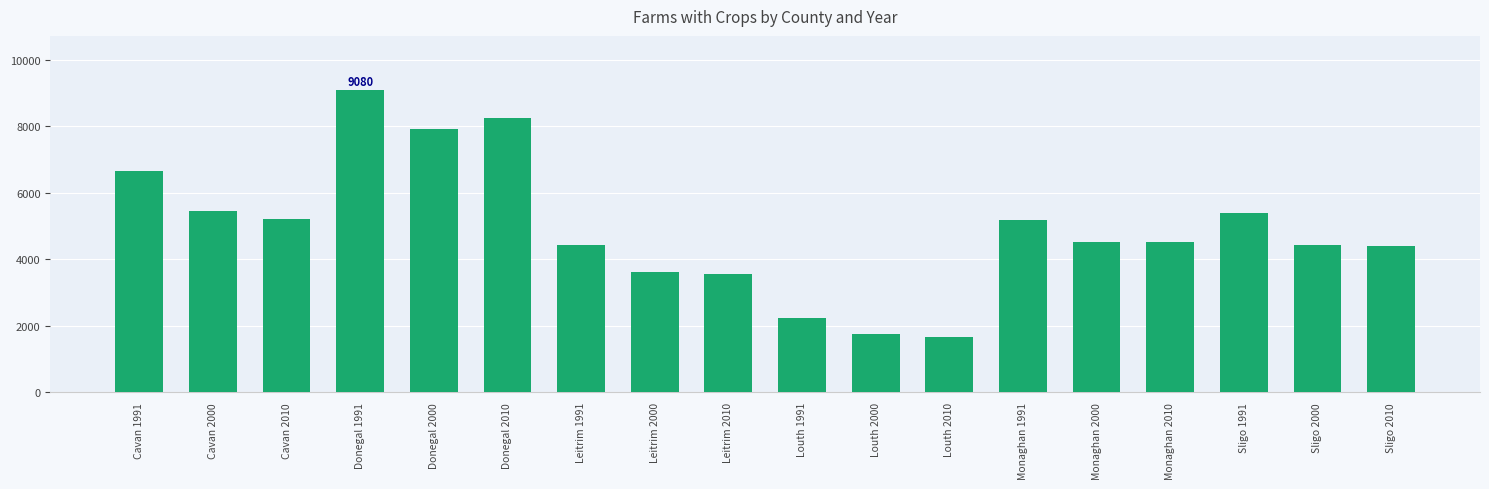

True or false: the data shows 3646 at Donegal 2010.

False